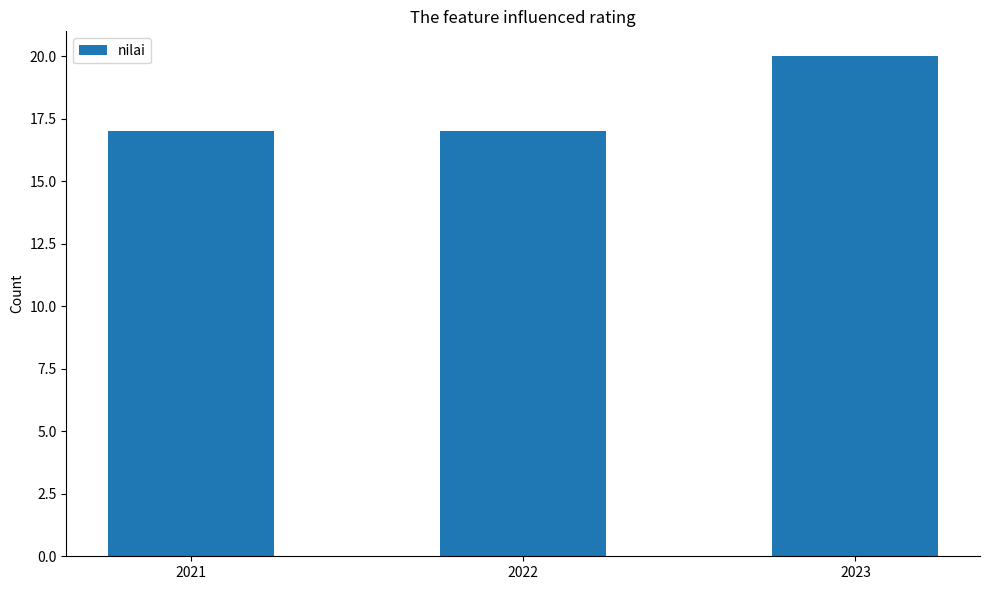

True or false: the data shows 4 at 2023.

False